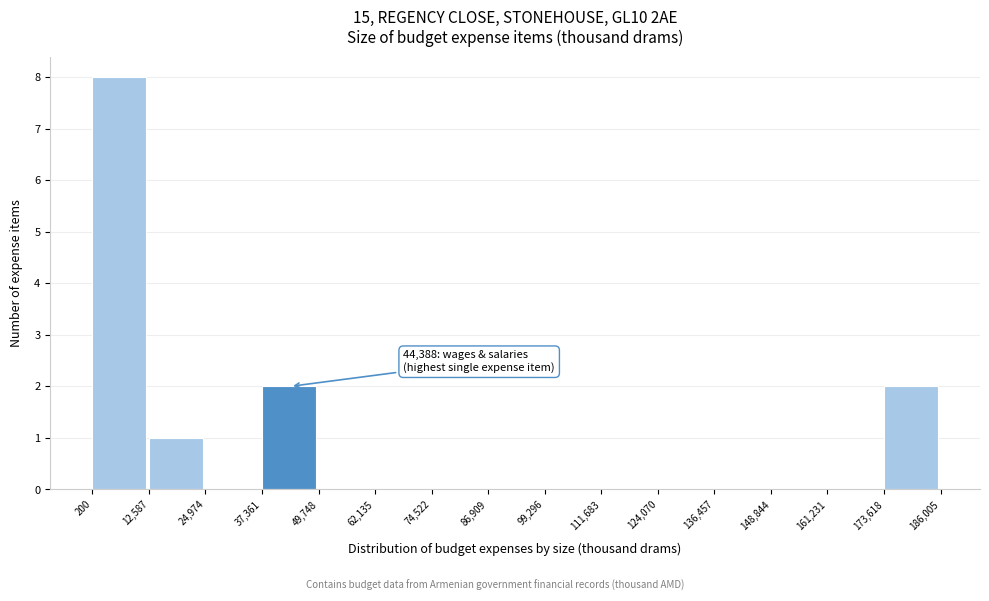

Over which range of the x-axis is the bar tallest?

200 to 12,587